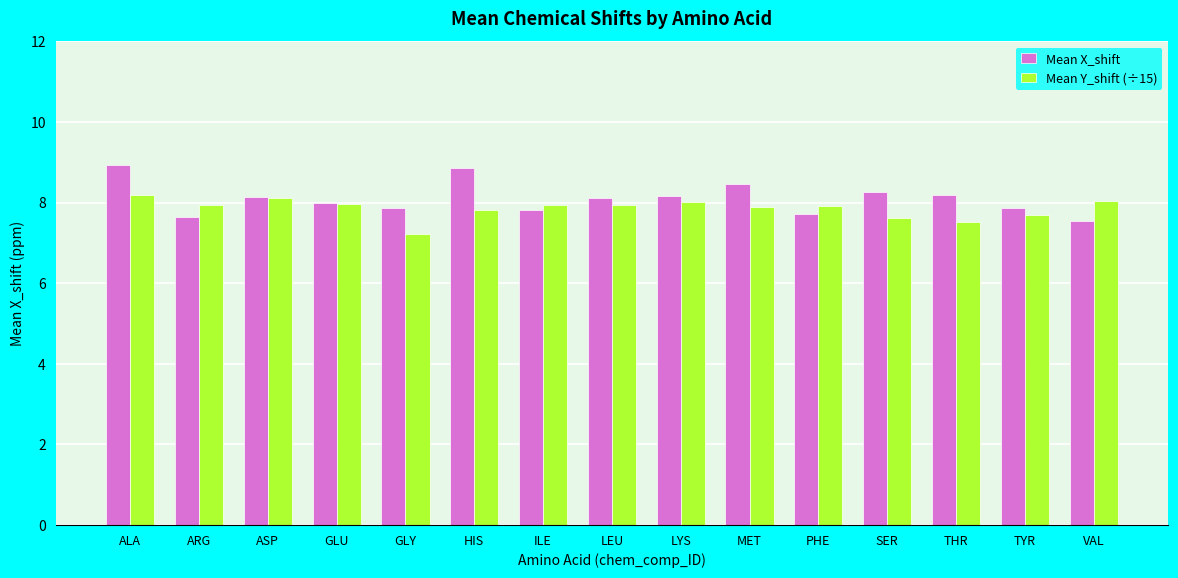

What is the minimum value for Mean X_shift?

7.5